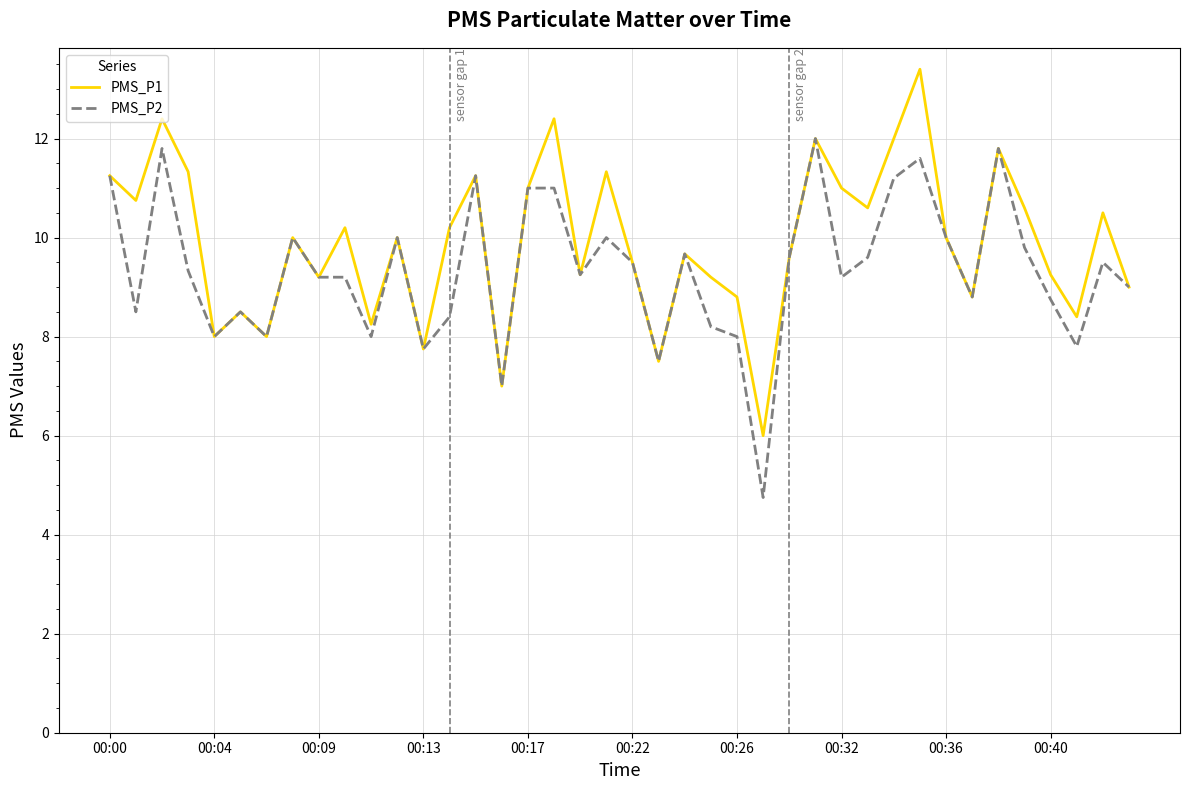

Rank the series by their maximum value, from lowest to highest.

PMS_P2, PMS_P1